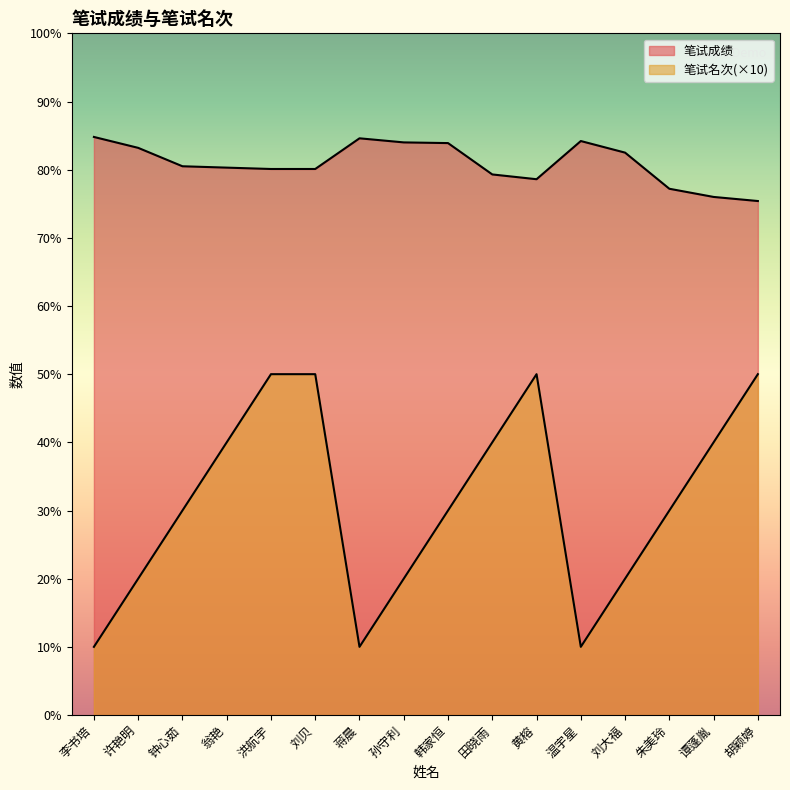

Does the chart display data point markers on the line(s)?

No